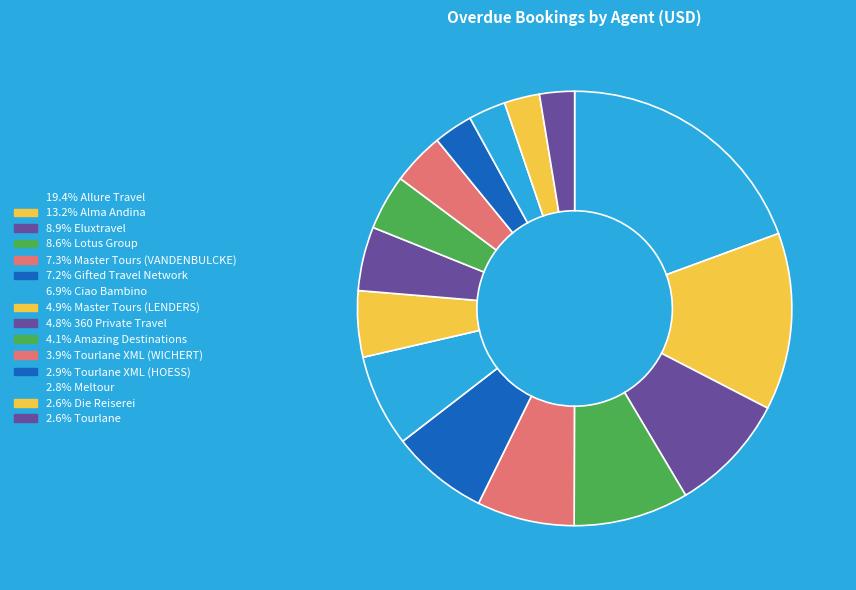

Count the number of slices in the pie.

15